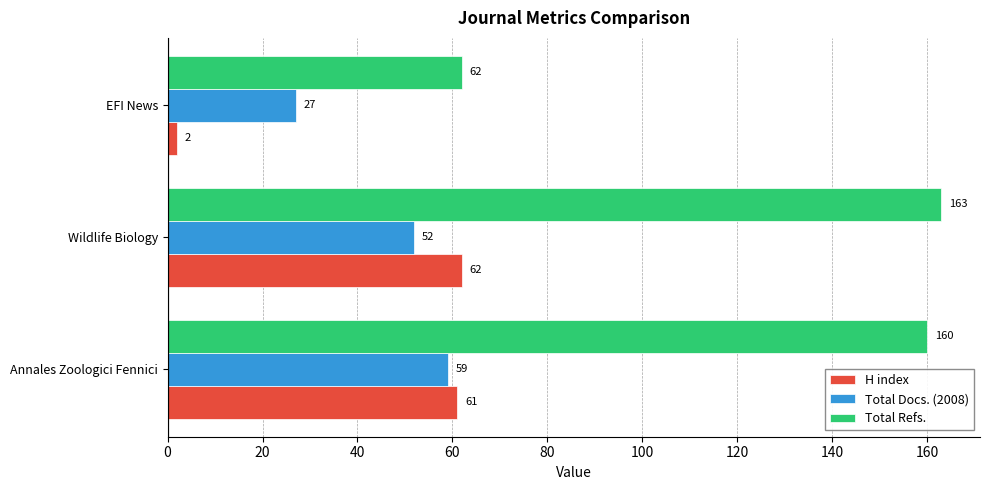

List the labels in order of Total Docs. (2008) value, smallest first.

EFI News, Wildlife Biology, Annales Zoologici Fennici